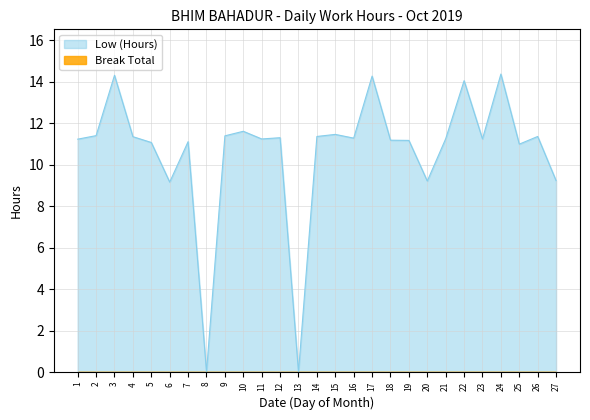

Rank the categories by value from highest to lowest.

24, 3, 17, 22, 10, 15, 2, 9, 14, 26, 4, 12, 16, 21, 11, 23, 1, 18, 19, 7, 5, 25, 27, 20, 6, 8, 13